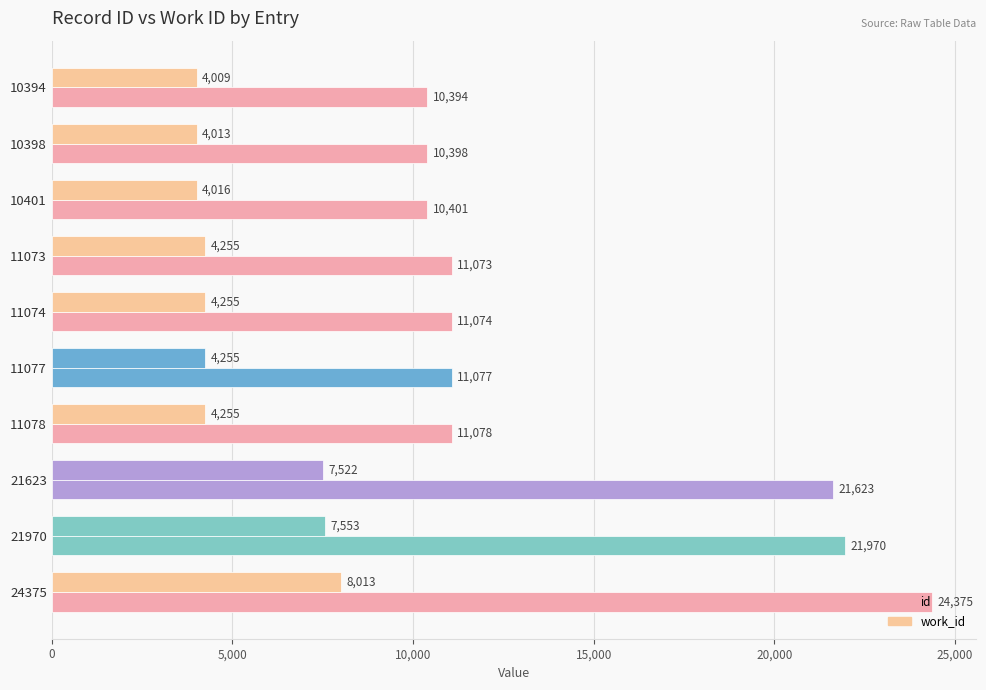

What is the difference between the maximum and minimum values in the work_id series?

4004